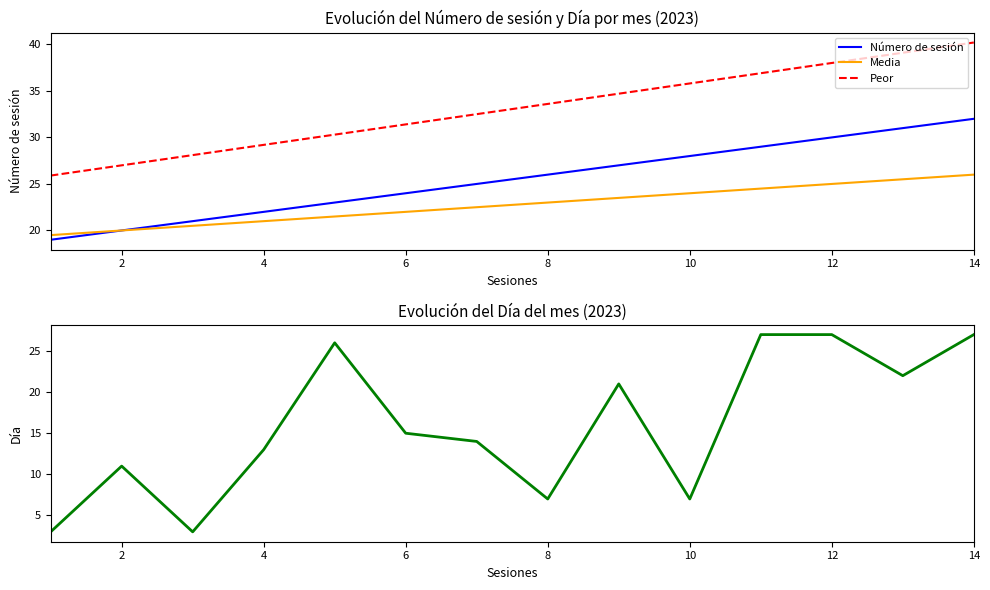

How many lines are shown in the chart?

4